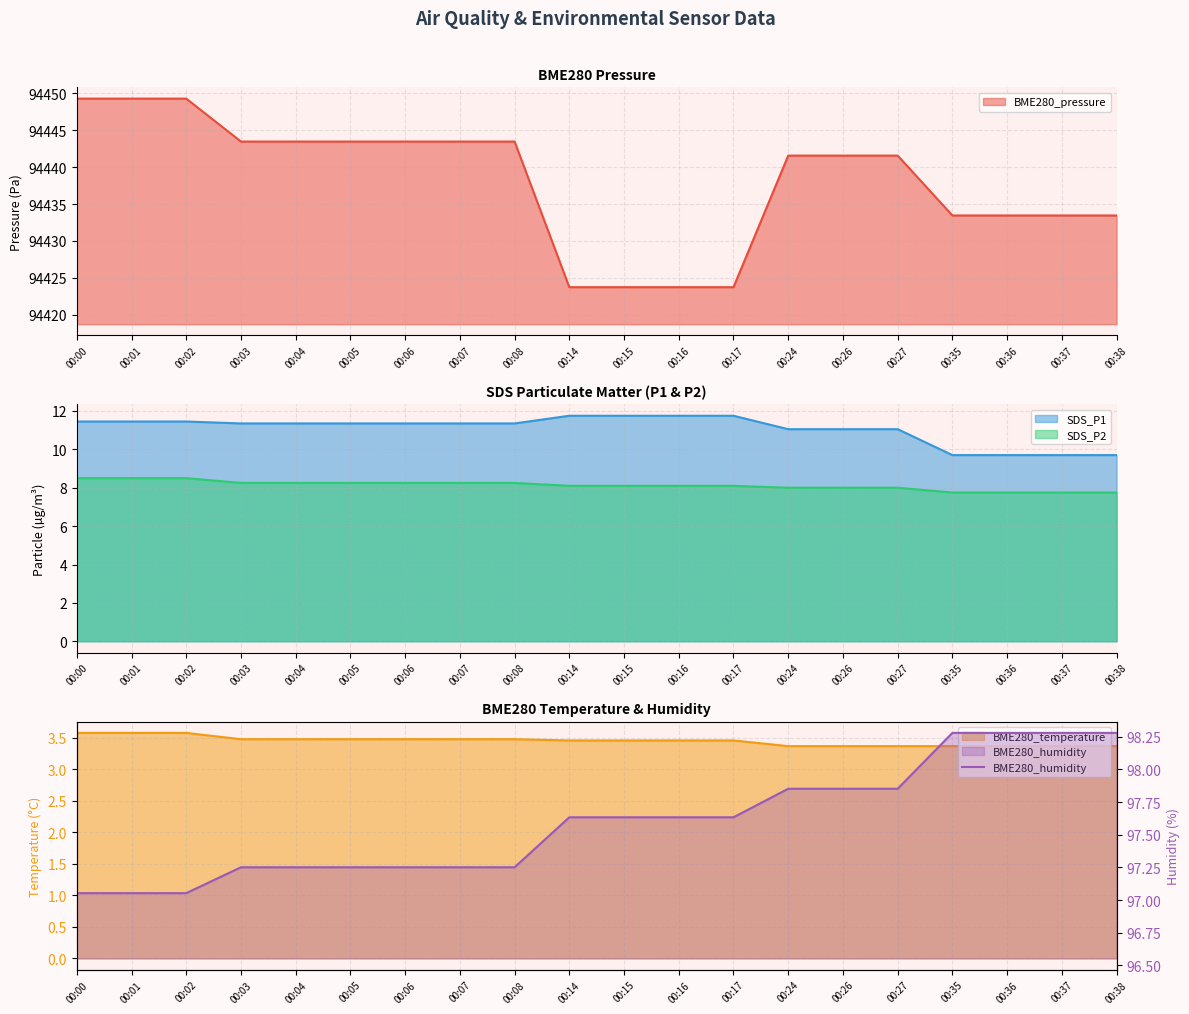

The value at 00:24 is 97.9. True or false?

True